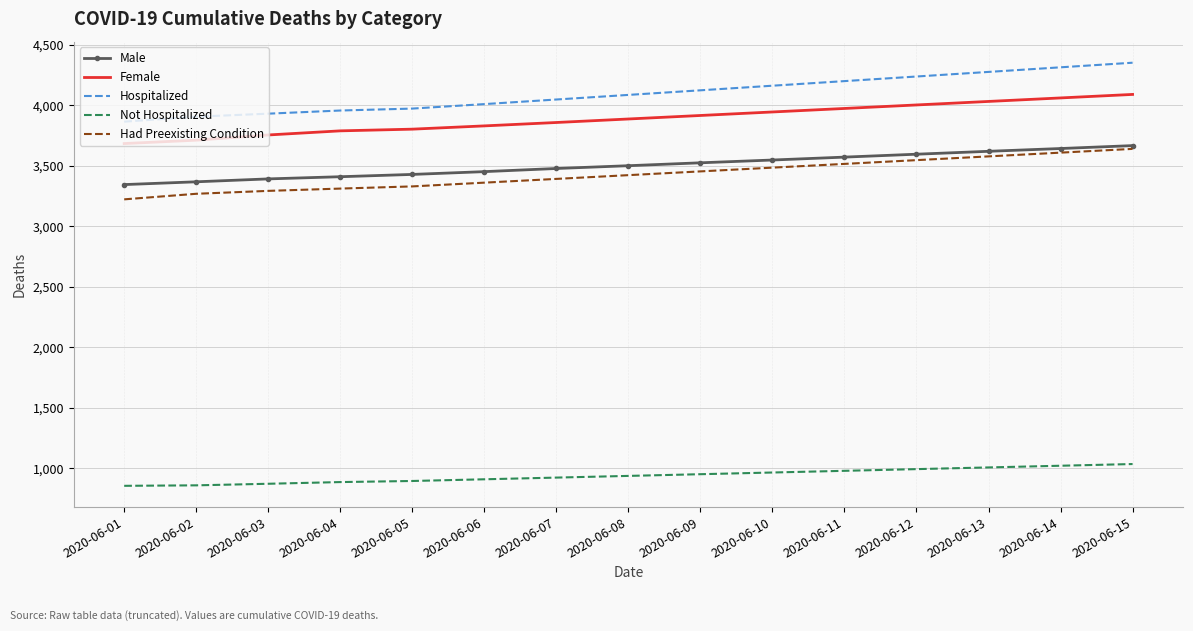

Which series has the largest range (max minus min)?

Hospitalized